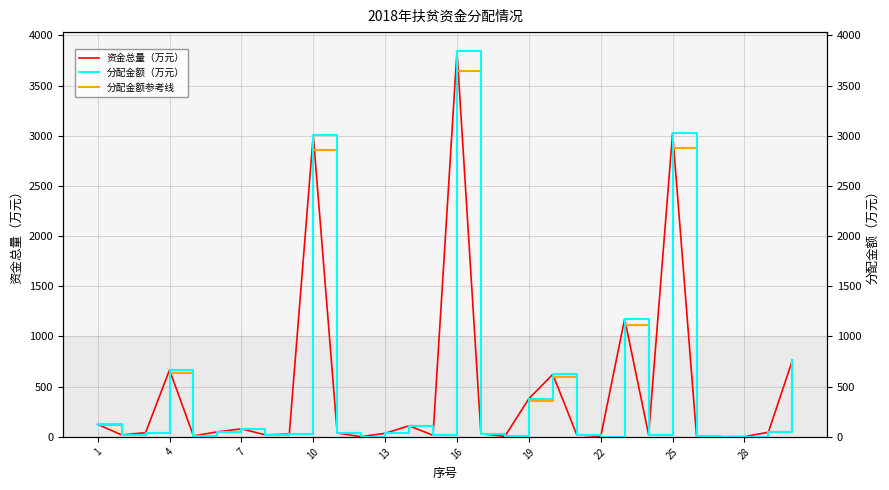

What is the value of the 分配金额参考线 point at the 24th from the left?

19.4